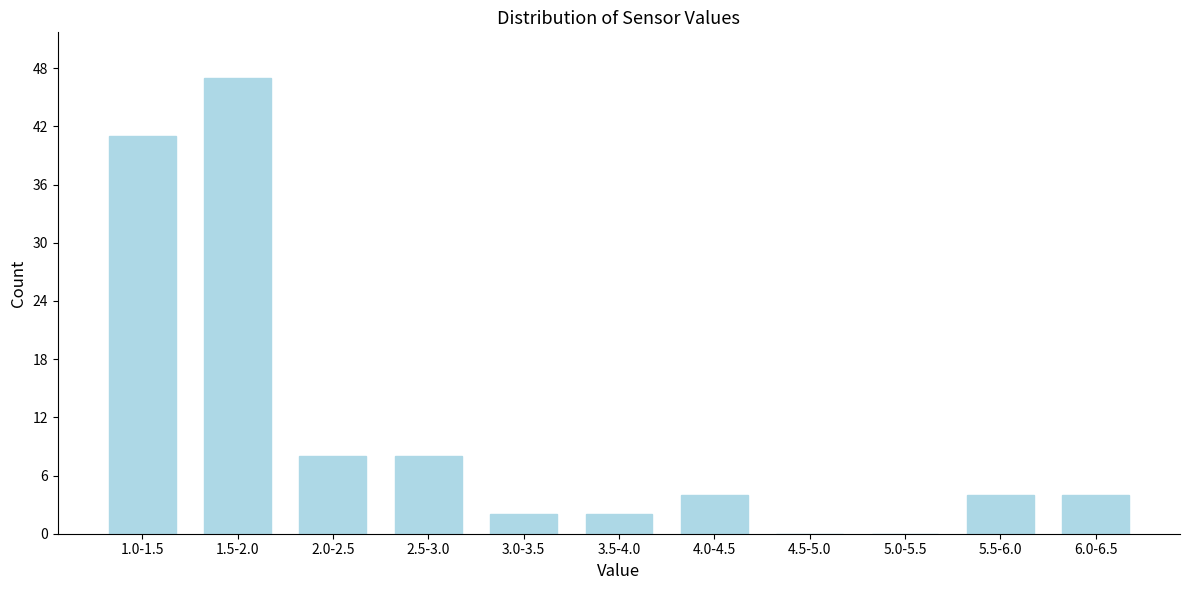

Reading right to left, list all the values displayed in this chart.

6.0-6.5=4	5.5-6.0=4	5.0-5.5=0	4.5-5.0=0	4.0-4.5=4	3.5-4.0=2	3.0-3.5=2	2.5-3.0=8	2.0-2.5=8	1.5-2.0=47	1.0-1.5=41